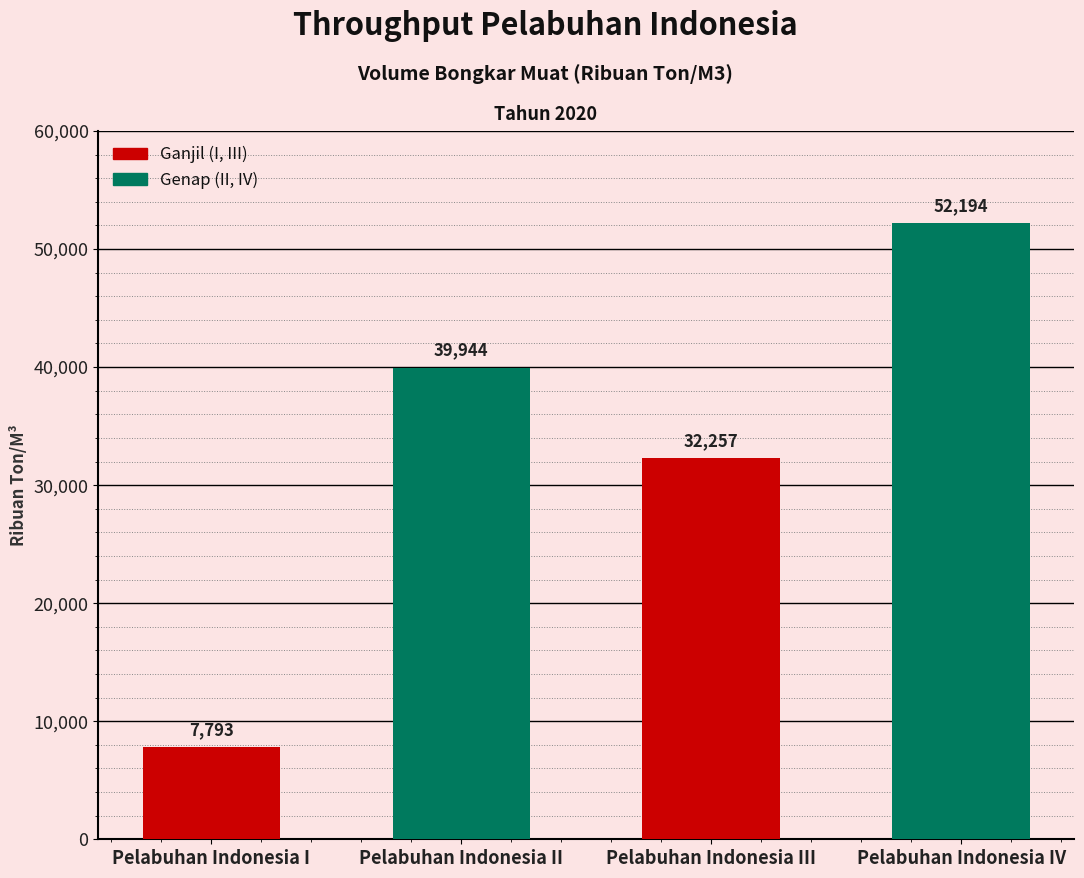

List the labels in order of value, smallest first.

Pelabuhan Indonesia I, Pelabuhan Indonesia III, Pelabuhan Indonesia II, Pelabuhan Indonesia IV